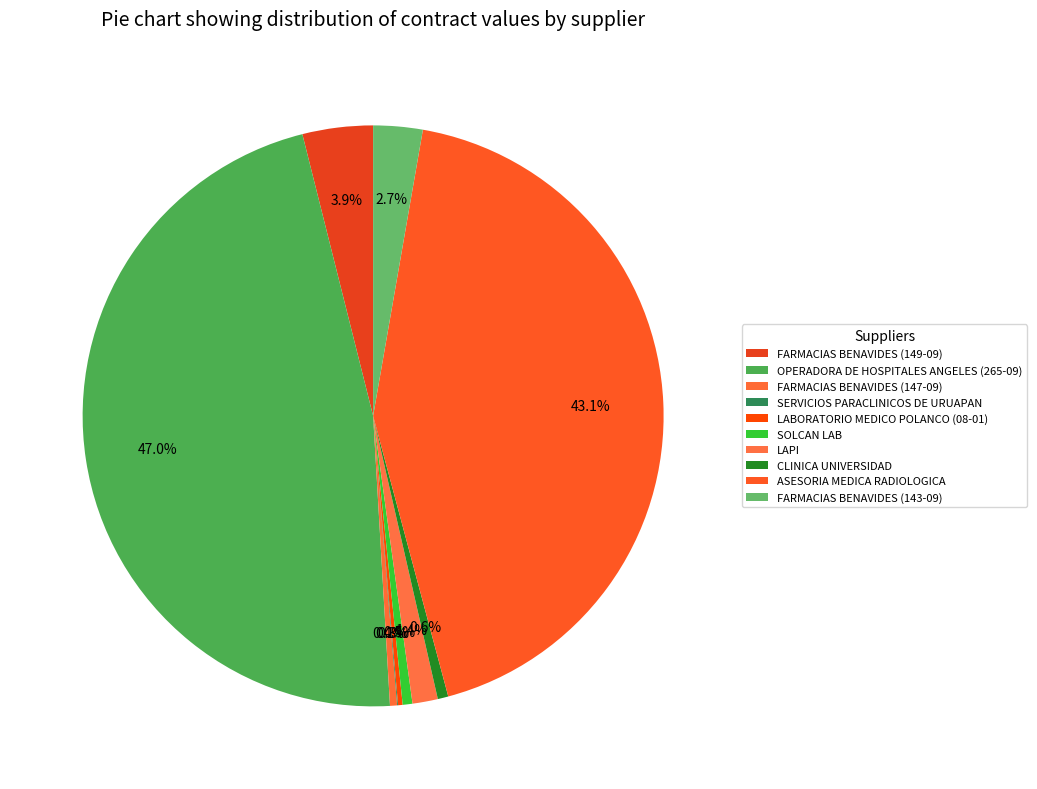

What is the change in value from SOLCAN LAB to LAPI?

+738000